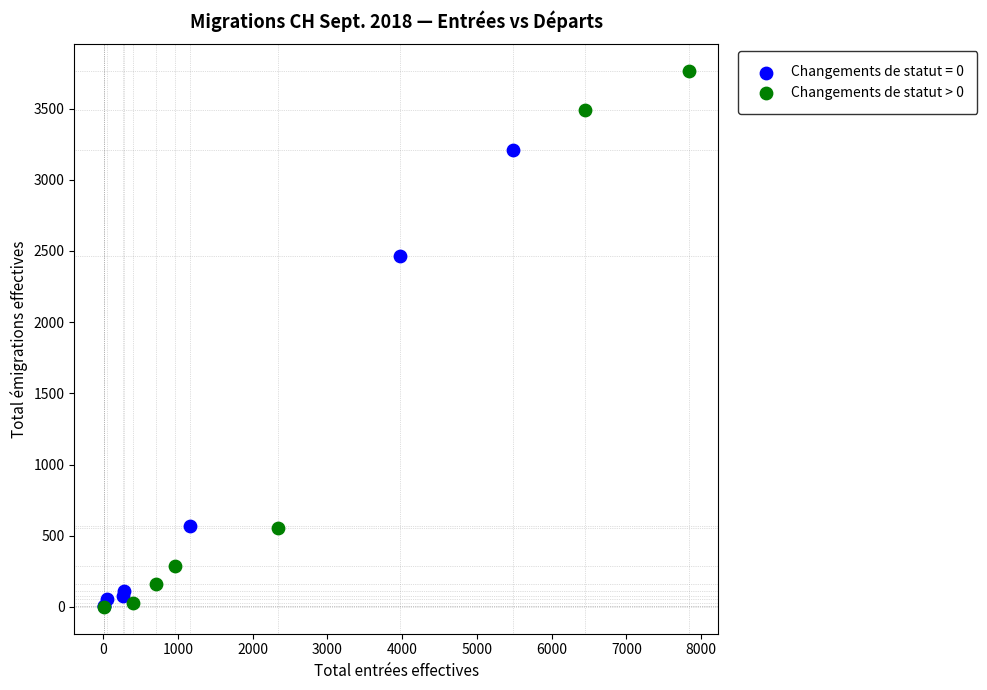

Which series reaches the maximum Y coordinate?

Changements de statut > 0